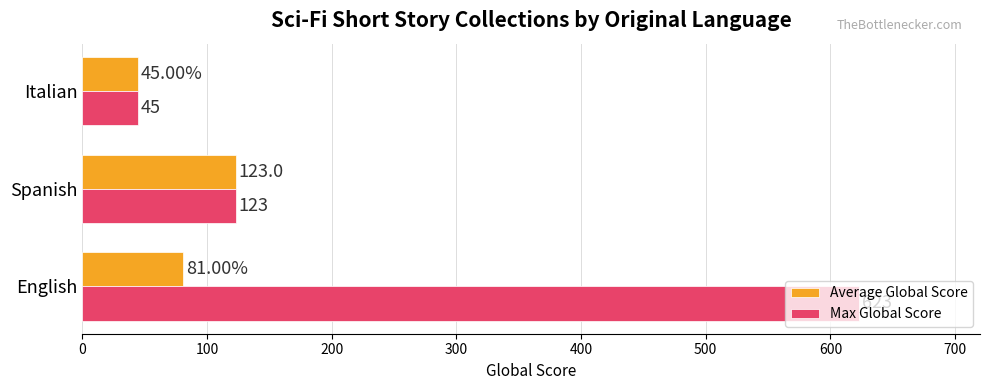

Is the value of Max Global Score at Italian greater than the value of Average Global Score at Spanish?

No